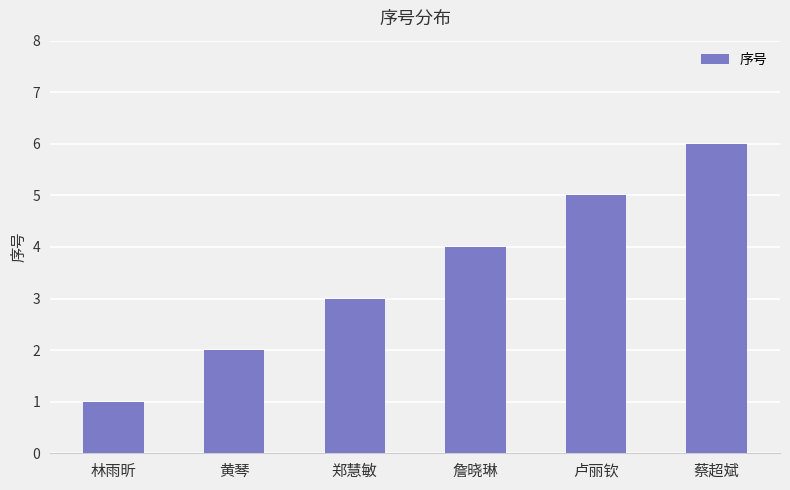

What is the label of the 3rd bar from the right?

詹晓琳